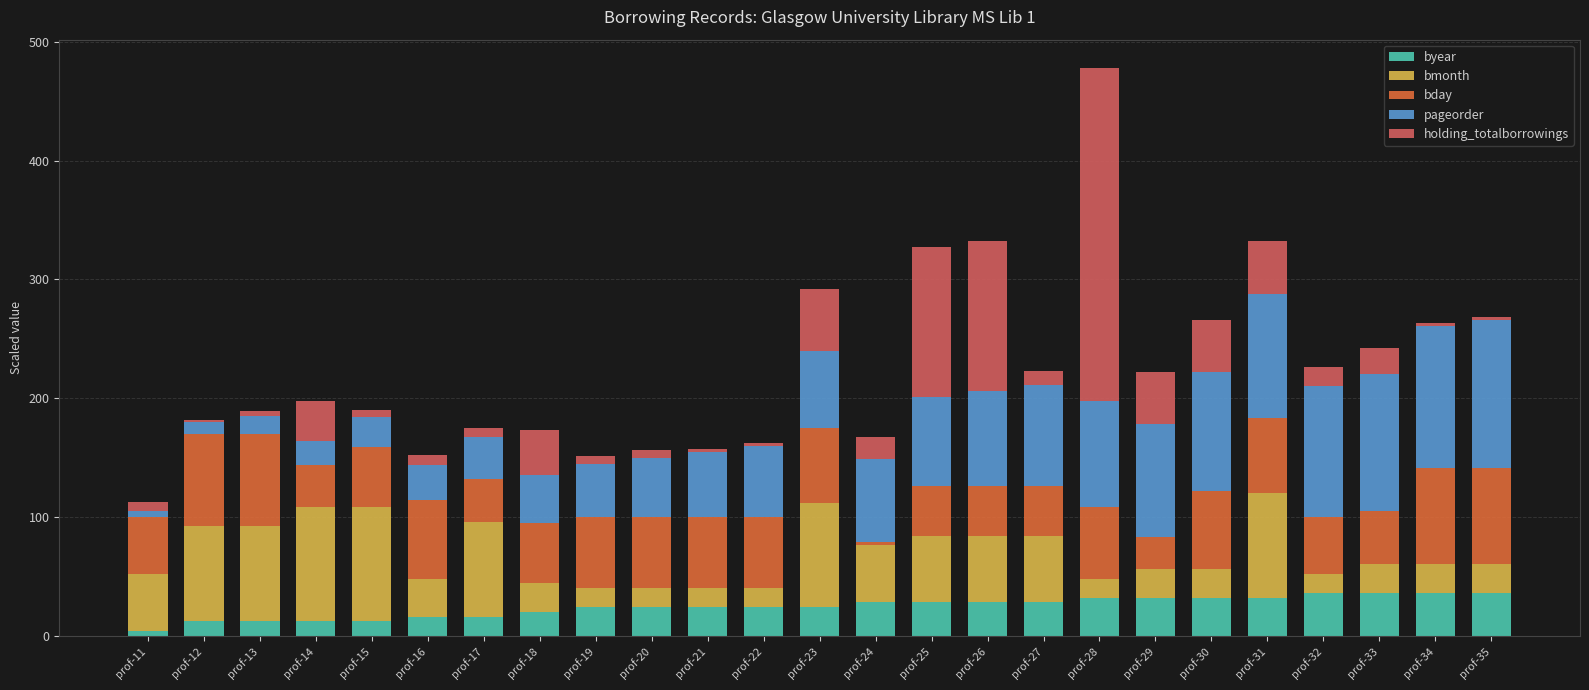

What is the highest value of the byear series?

36